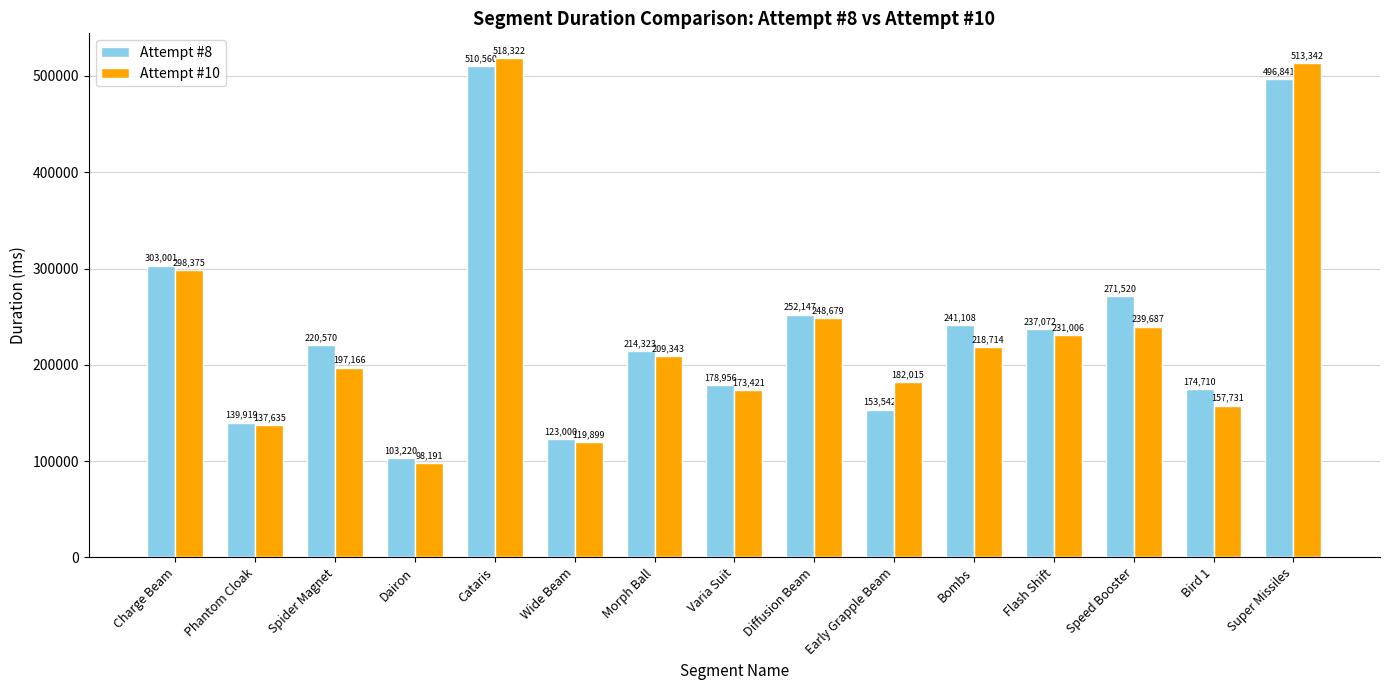

Which series has the largest range (max minus min)?

Attempt #10